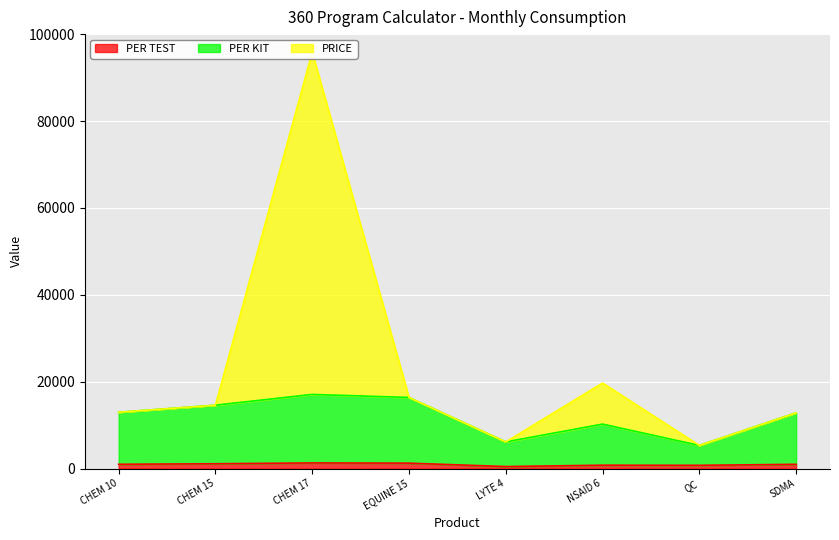

At which label is PER KIT closest to 11205?

NSAID 6